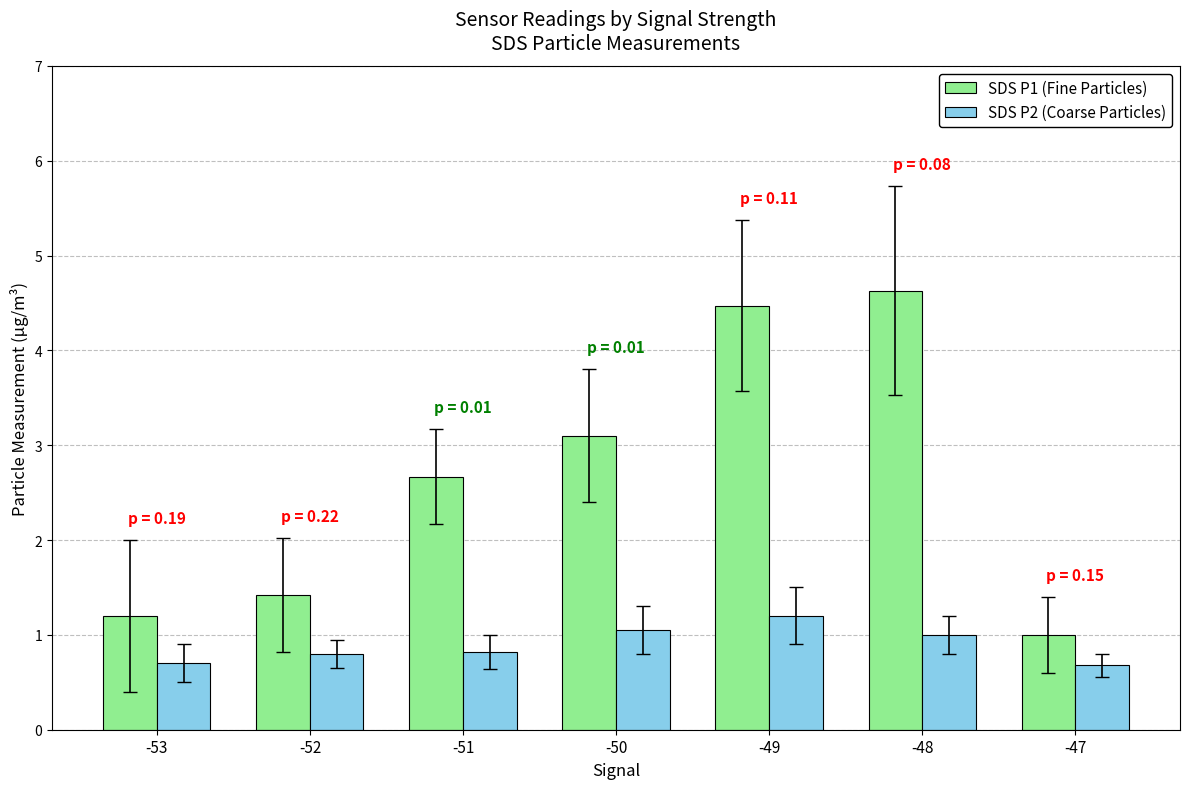

At which label is SDS P1 (Fine Particles) closest to 2?

-52